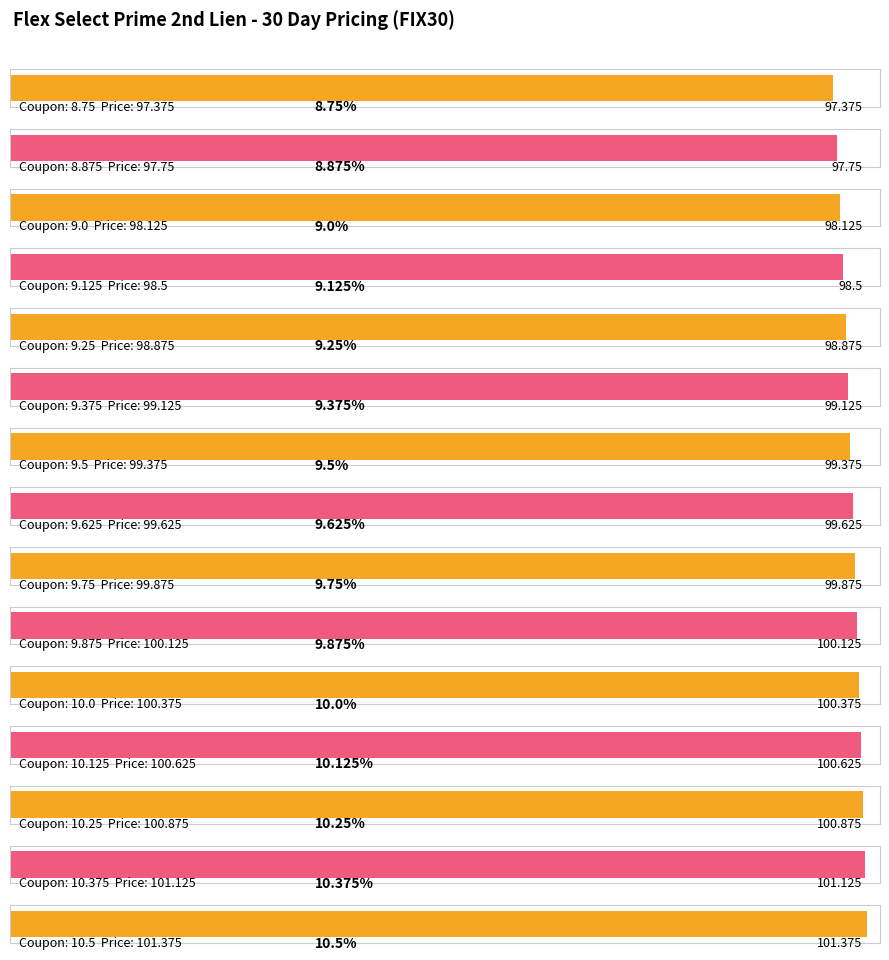

Reading left to right, what are all the values shown in this chart?

97.4	97.8	98.1	98.5	98.9	99.1	99.4	99.6	99.9	100.1	100.4	100.6	100.9	101.1	101.4